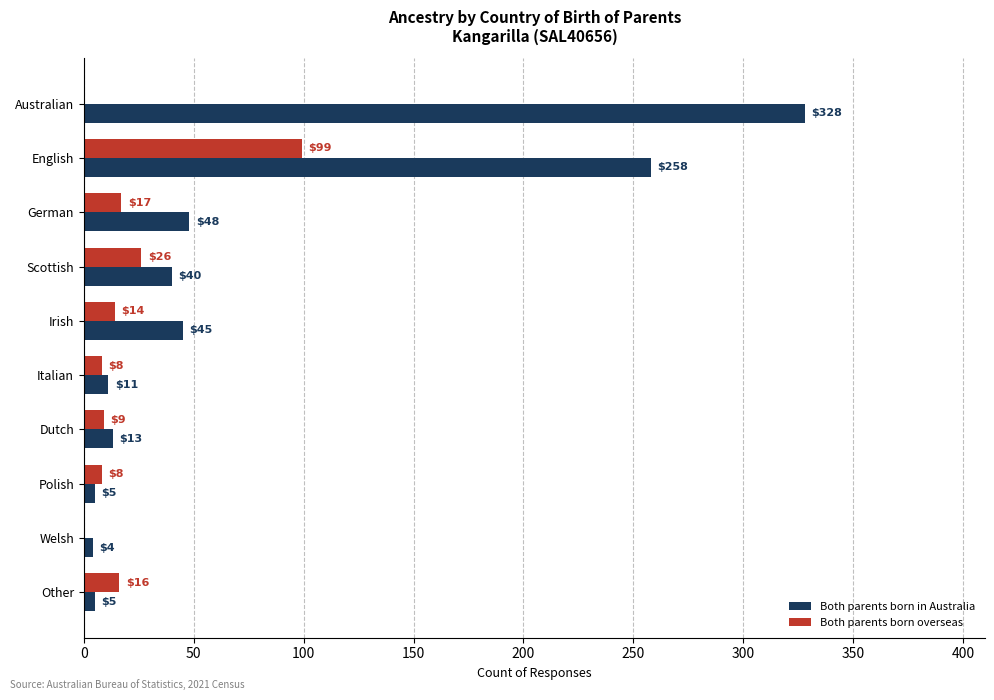

What is the sum of all Both parents born in Australia values?

757